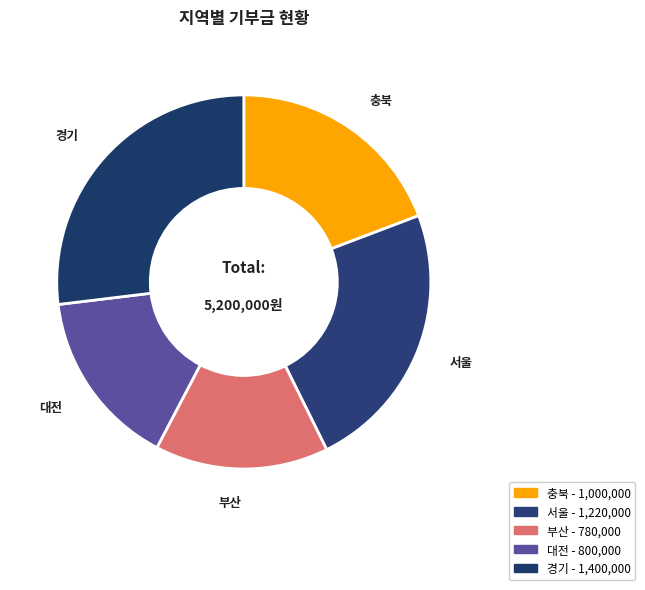

Do 서울 and 대전 together represent more than half of the pie?

No